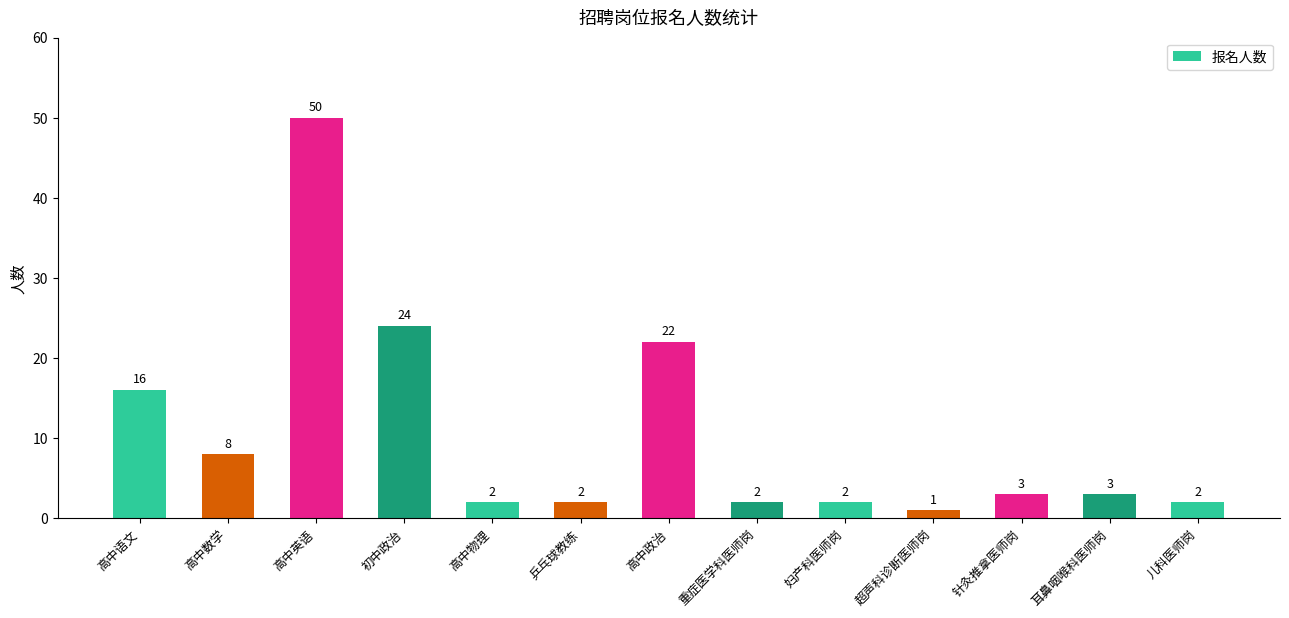

The value at 超声科诊断医师岗 is 1. True or false?

True